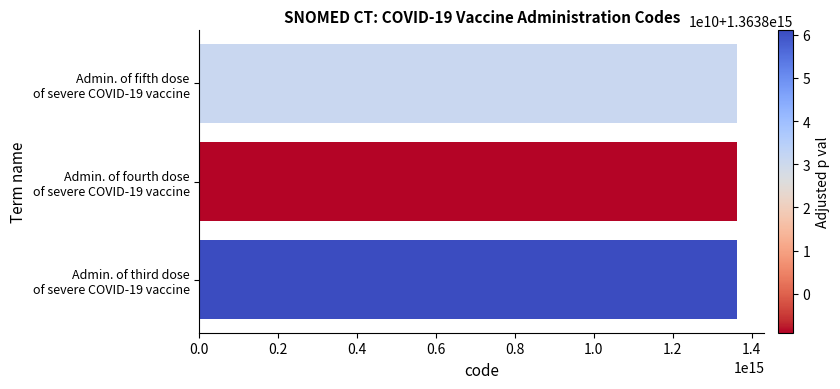

How many values are between 1363791000000101 and 1363861000000103?

3